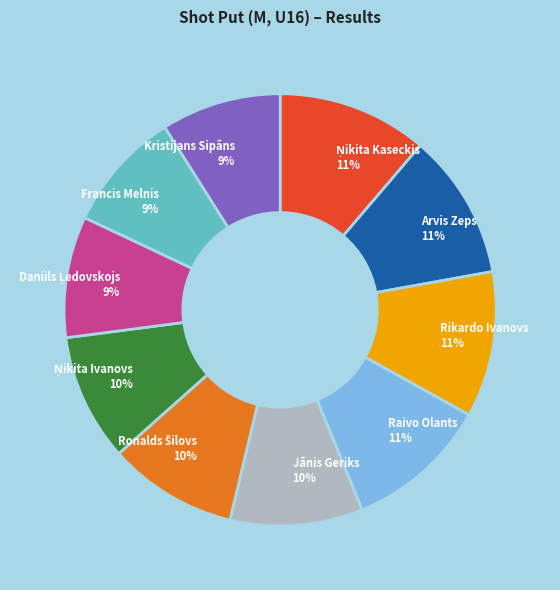

Between Jānis Geriks and Arvis Zeps, which is larger?

Arvis Zeps